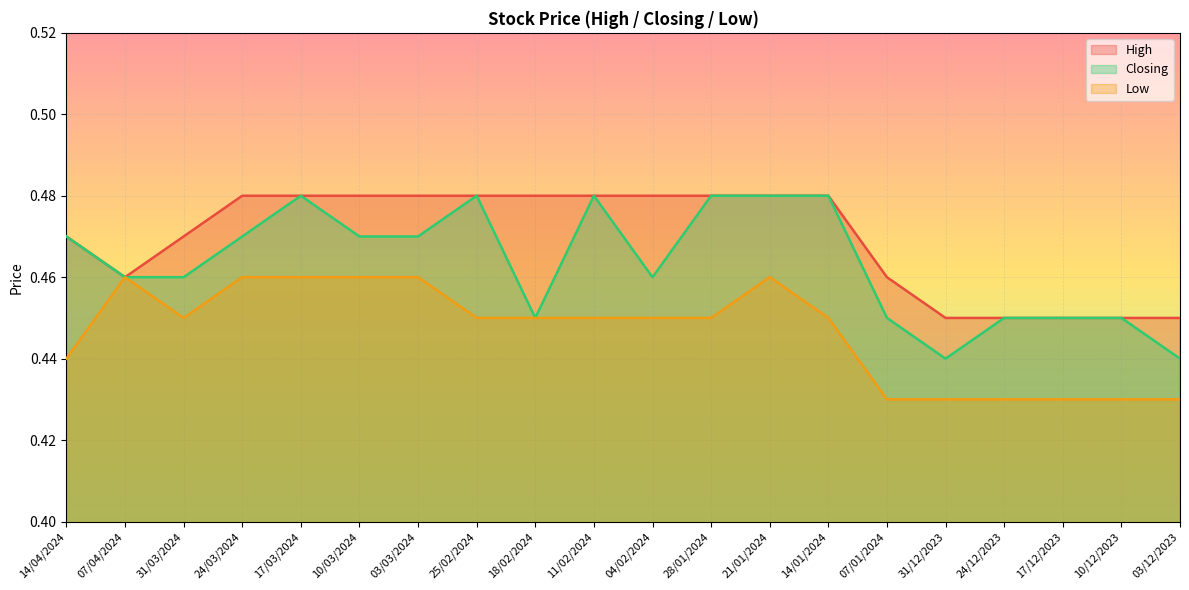

Is the value of High at 11/02/2024 greater than the value of Closing at 07/01/2024?

Yes